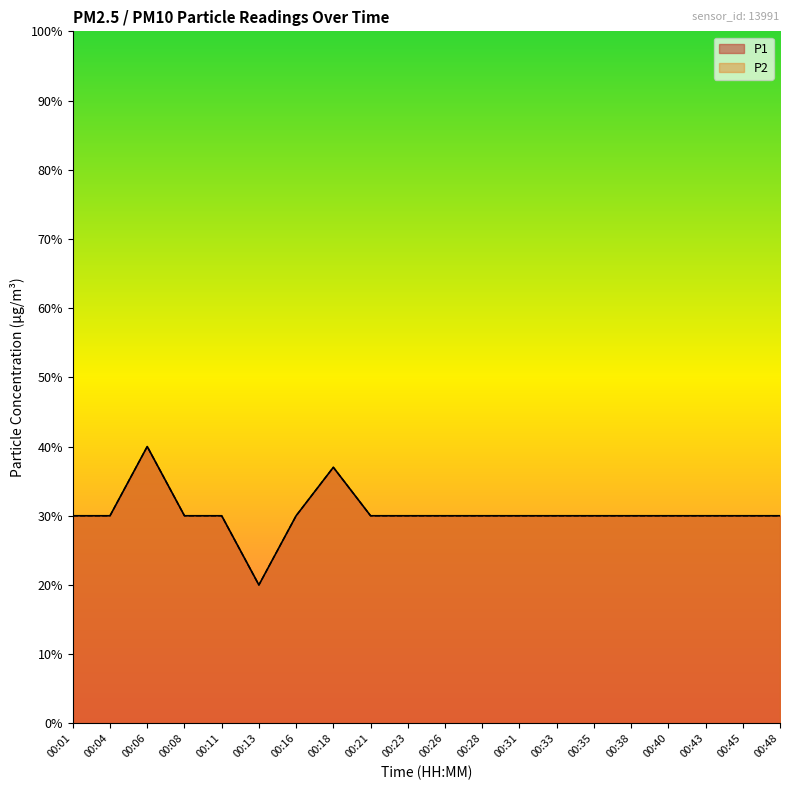

What is the total value across all series at 00:45?

0.6